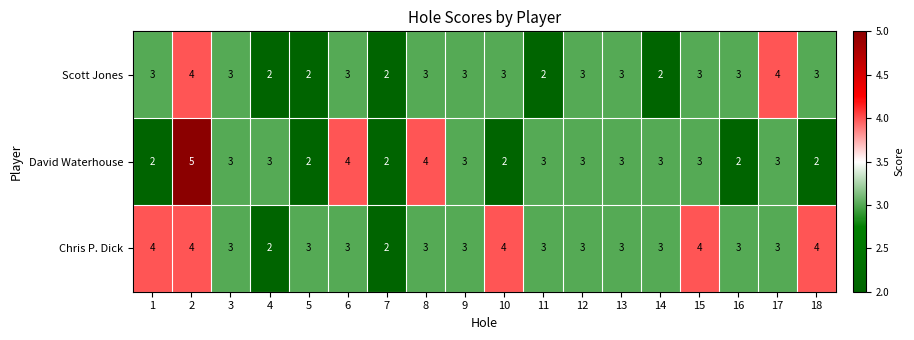

What is the highest value of the David Waterhouse series?

5